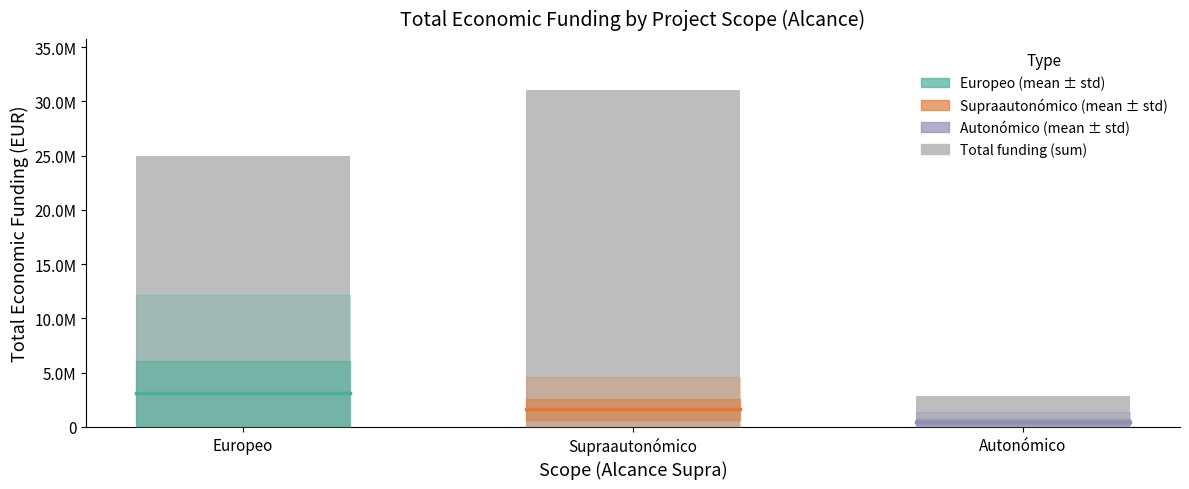

Are the bars horizontal?

No